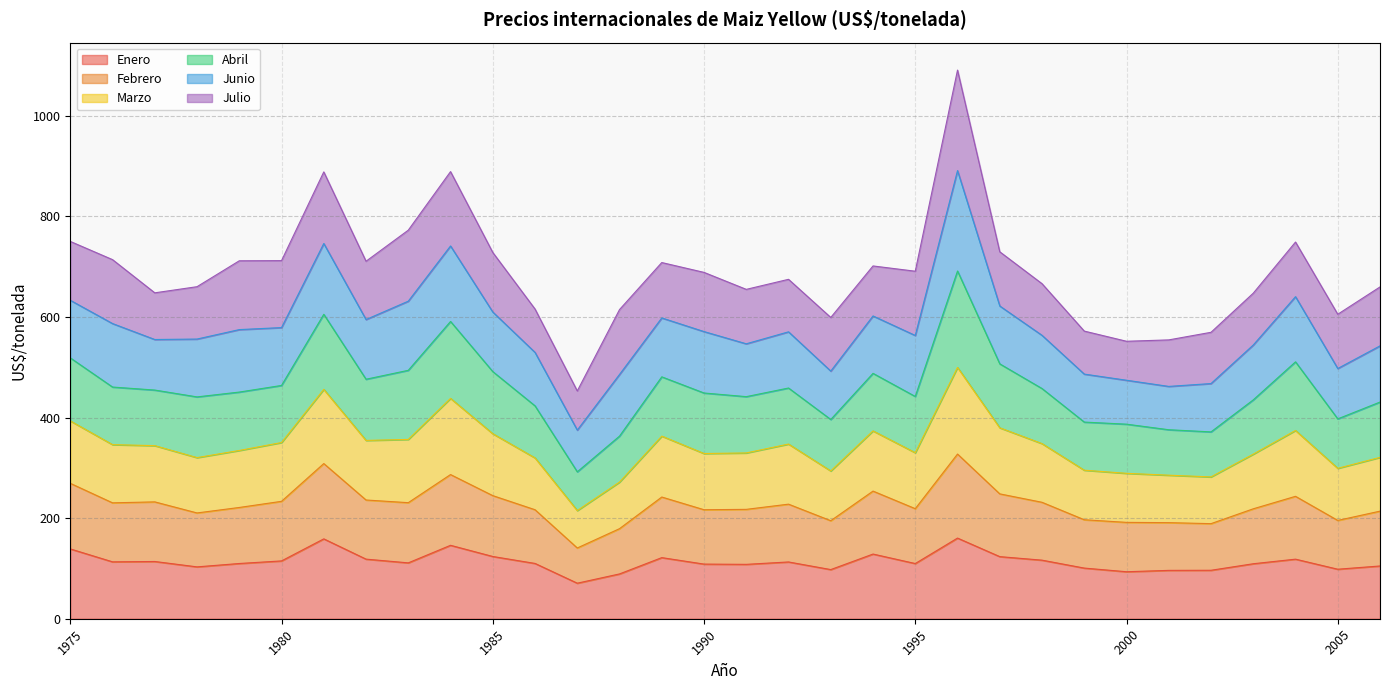

True or false: Enero and Febrero intersect in this chart.

False